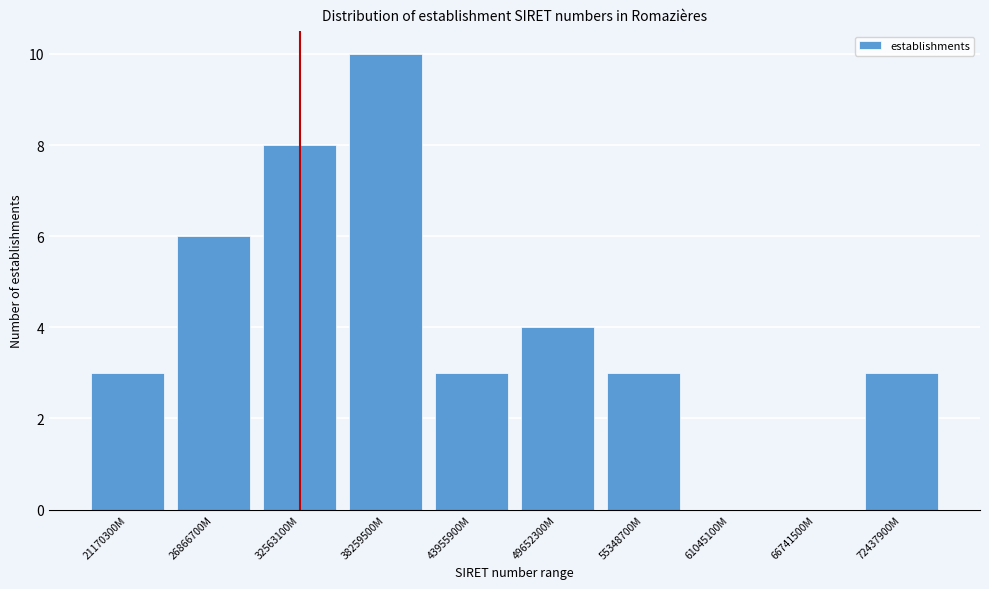

Reading left to right, list all the values displayed in this chart.

21170300M=3	26866700M=6	32563100M=8	38259500M=10	43955900M=3	49652300M=4	55348700M=3	61045100M=0	66741500M=0	72437900M=3